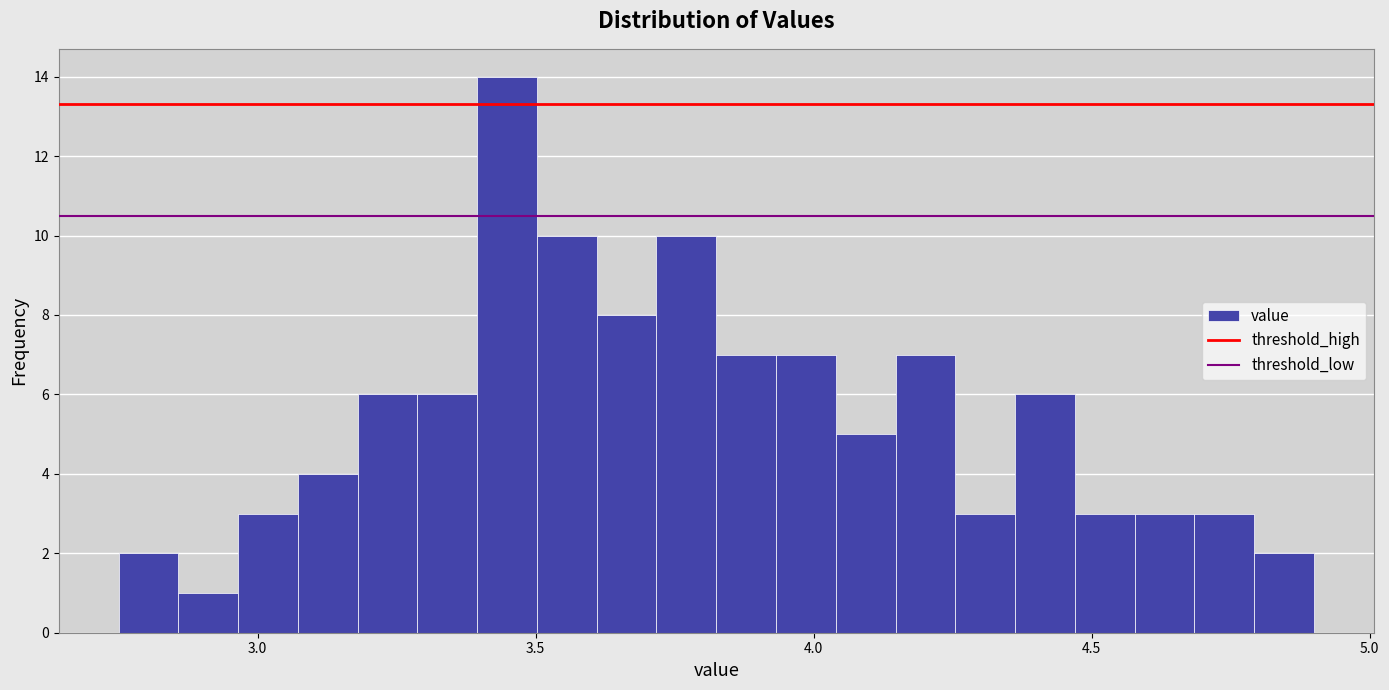

Around what value on the x-axis is the tallest bar? Give the approximate position of its centre, as read against the axis.

3.45